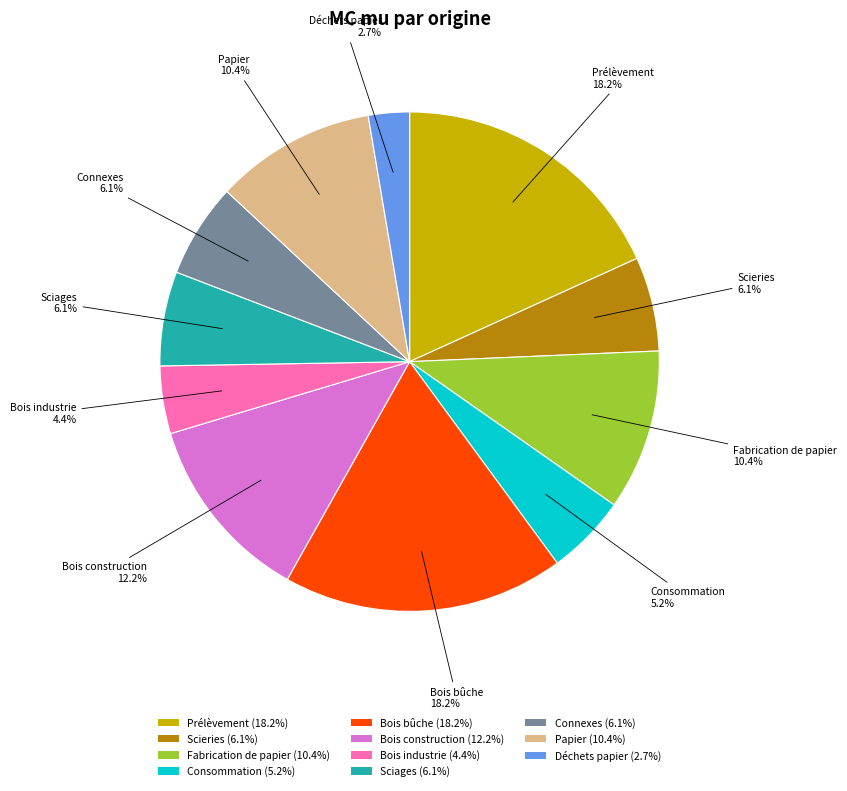

Is there any slice that represents more than half of the pie?

No